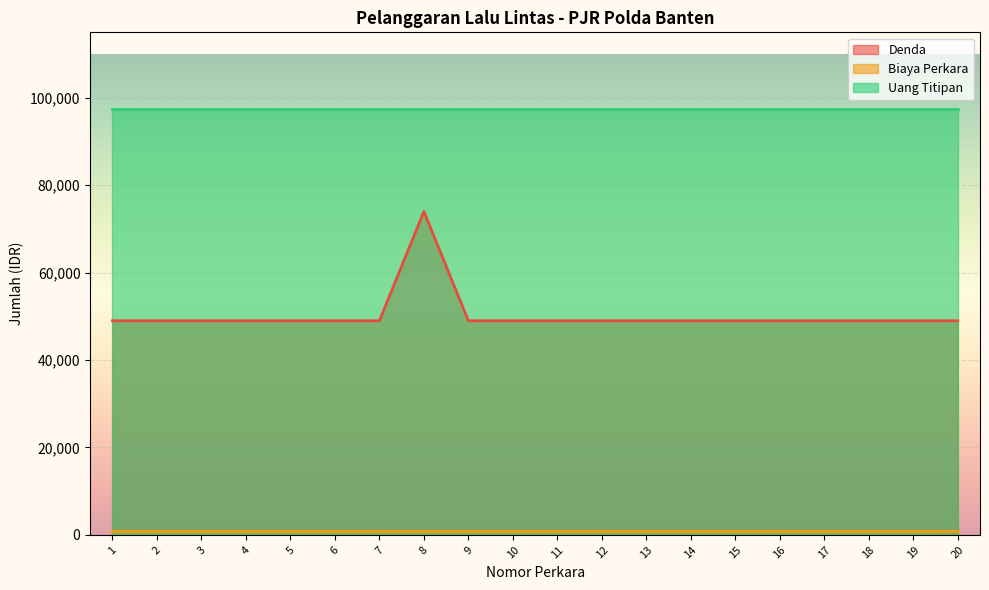

How many categories are shown in the chart?

20